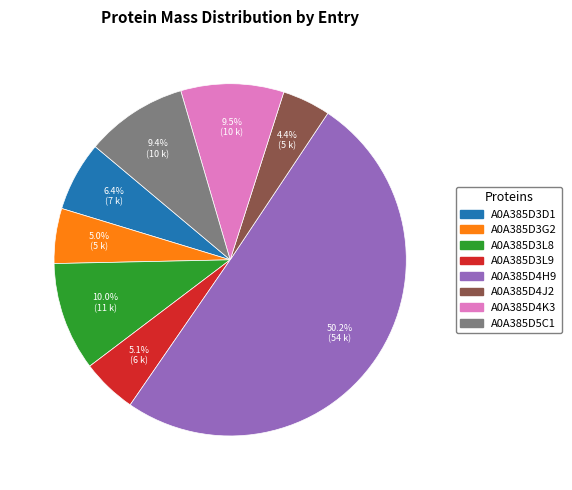

To the nearest percent, what is the difference between the A0A385D3G2 and A0A385D4H9 slice percentages?

45%